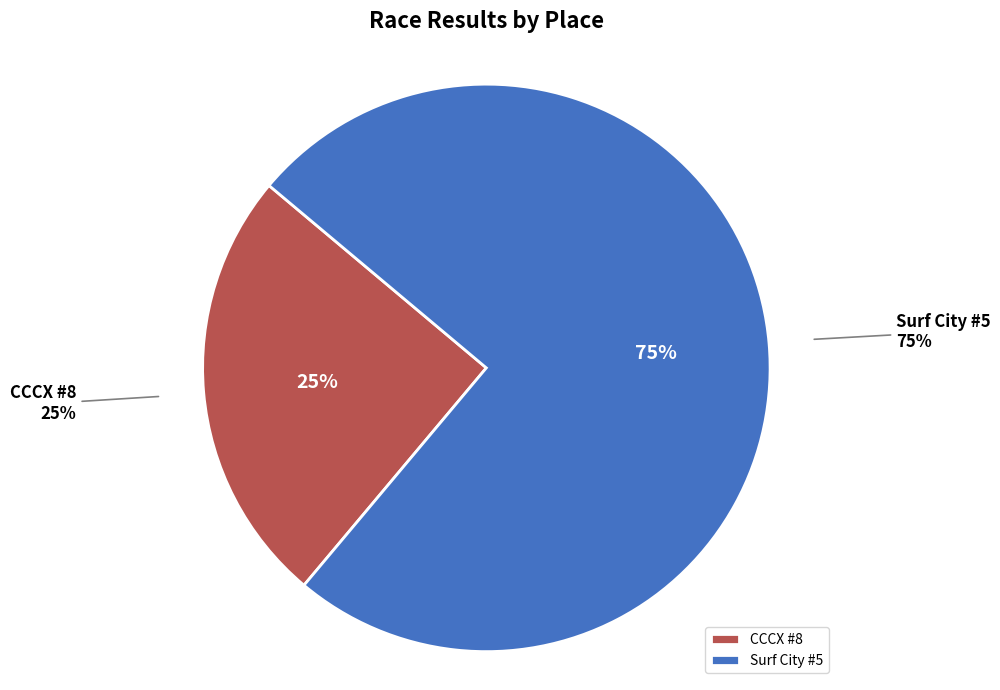

How many slices are in this pie chart?

2